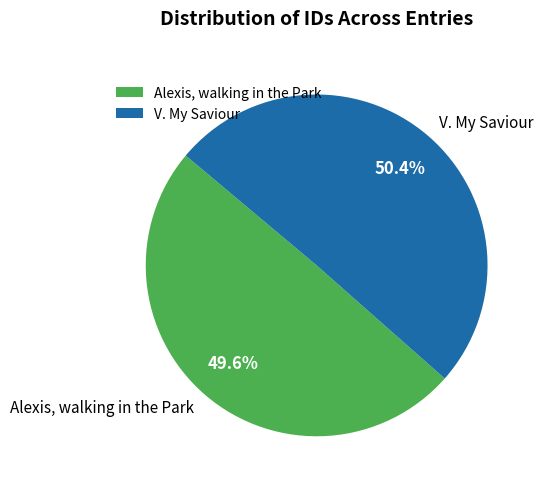

To the nearest percent, what percentage of the pie is V. My Saviour?

50%